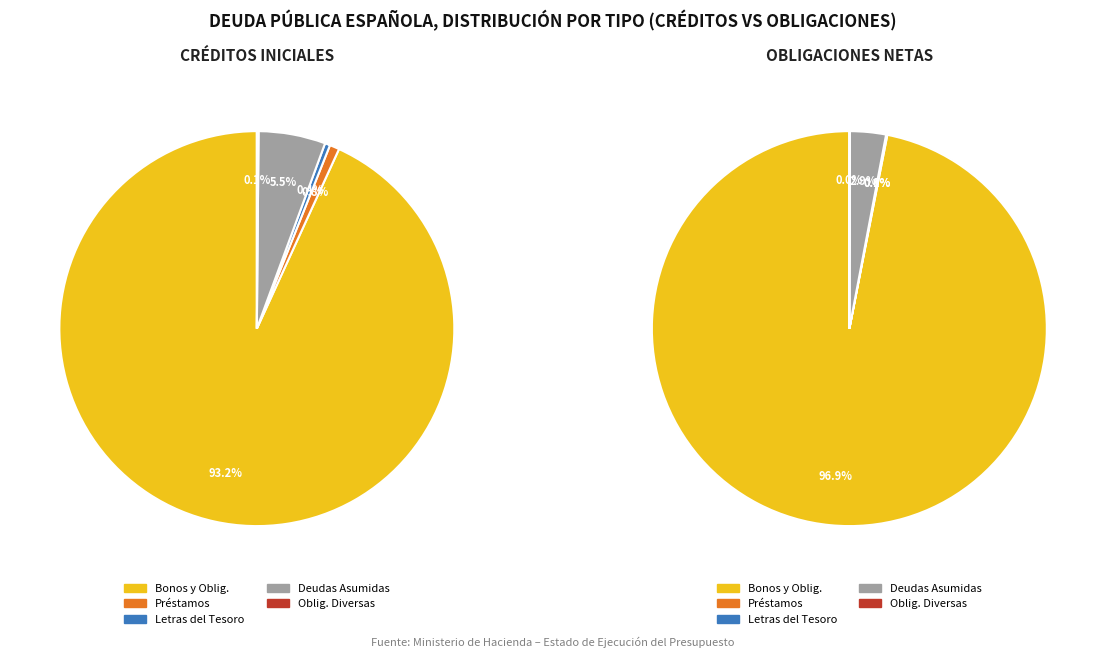

Approximately how many times larger is the value at BONOS, OBLIGACIONES Y OTRAS DEUDAS compared to OBLIGACIONES DIVERSAS?

665.0